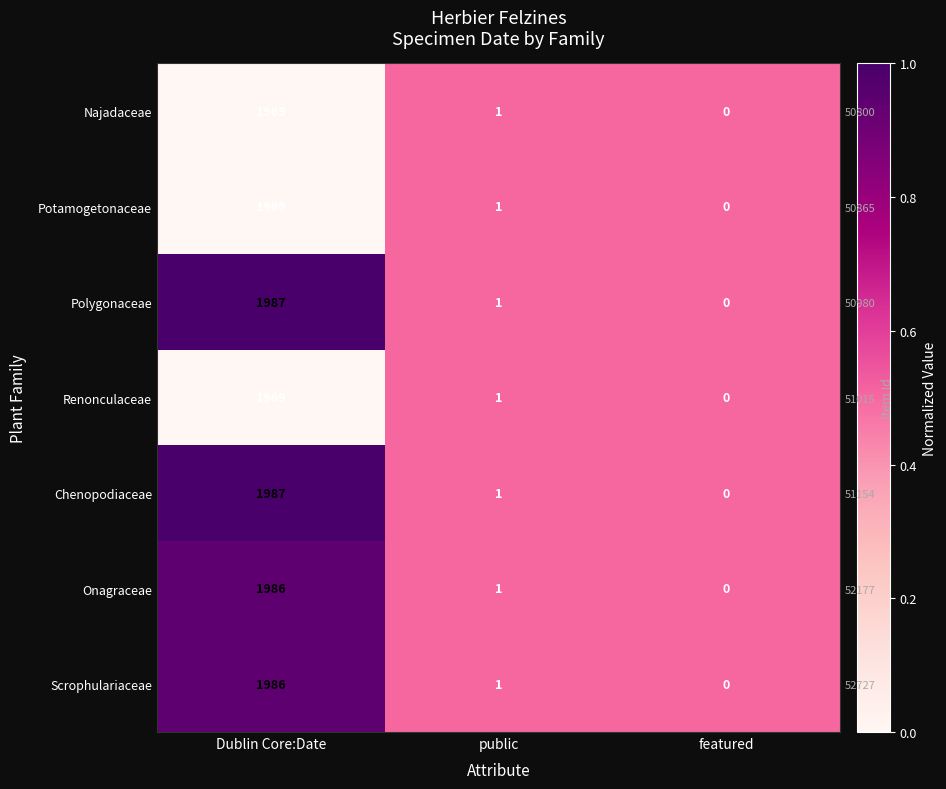

Which series has the largest total across all categories?

Polygonaceae